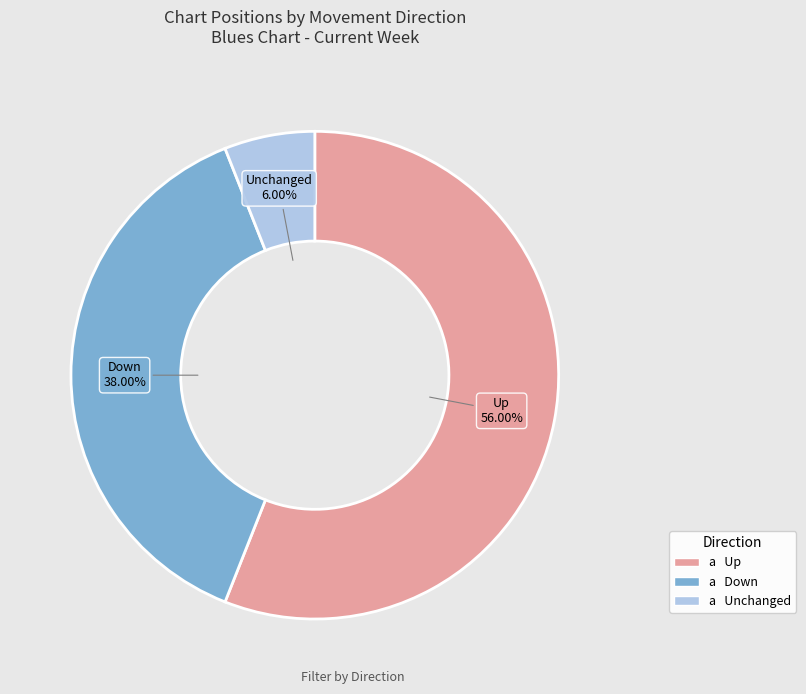

Is there a majority slice in this chart?

Yes